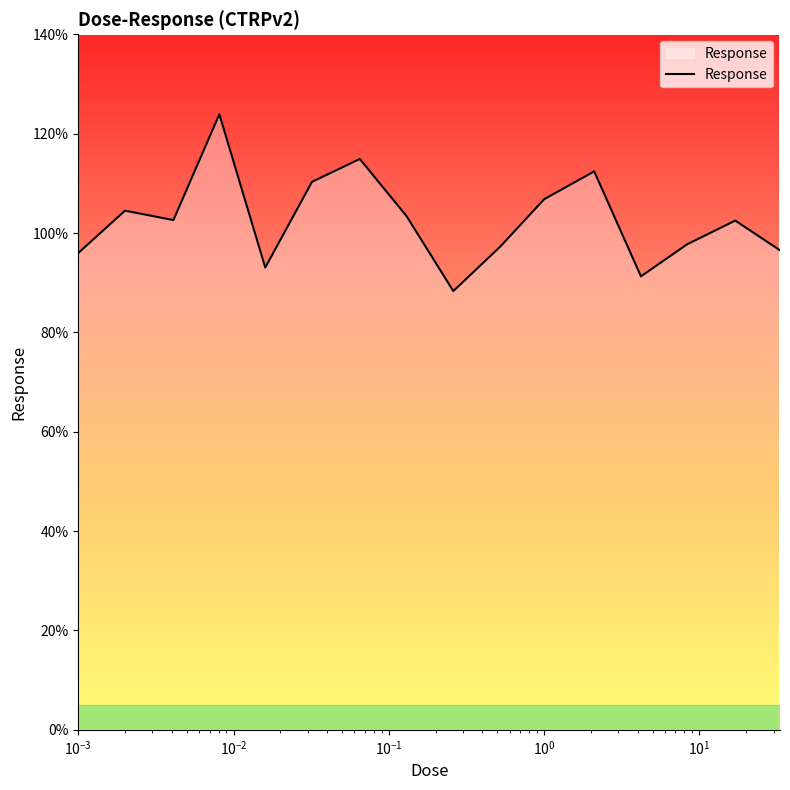

What is the difference between the maximum and minimum values?

35.6